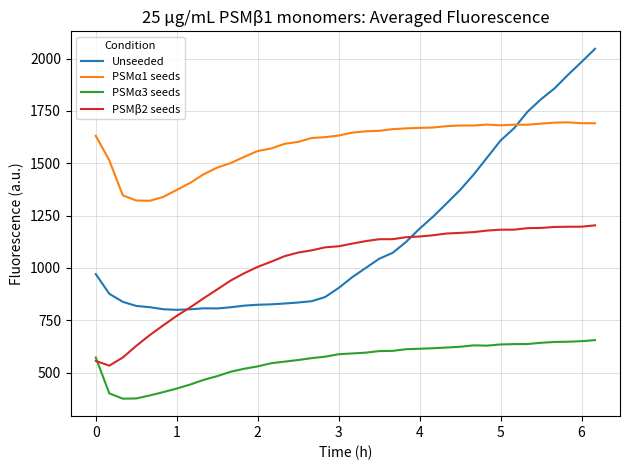

What is the sum of all PSMβ2 seeds values?

38596.3